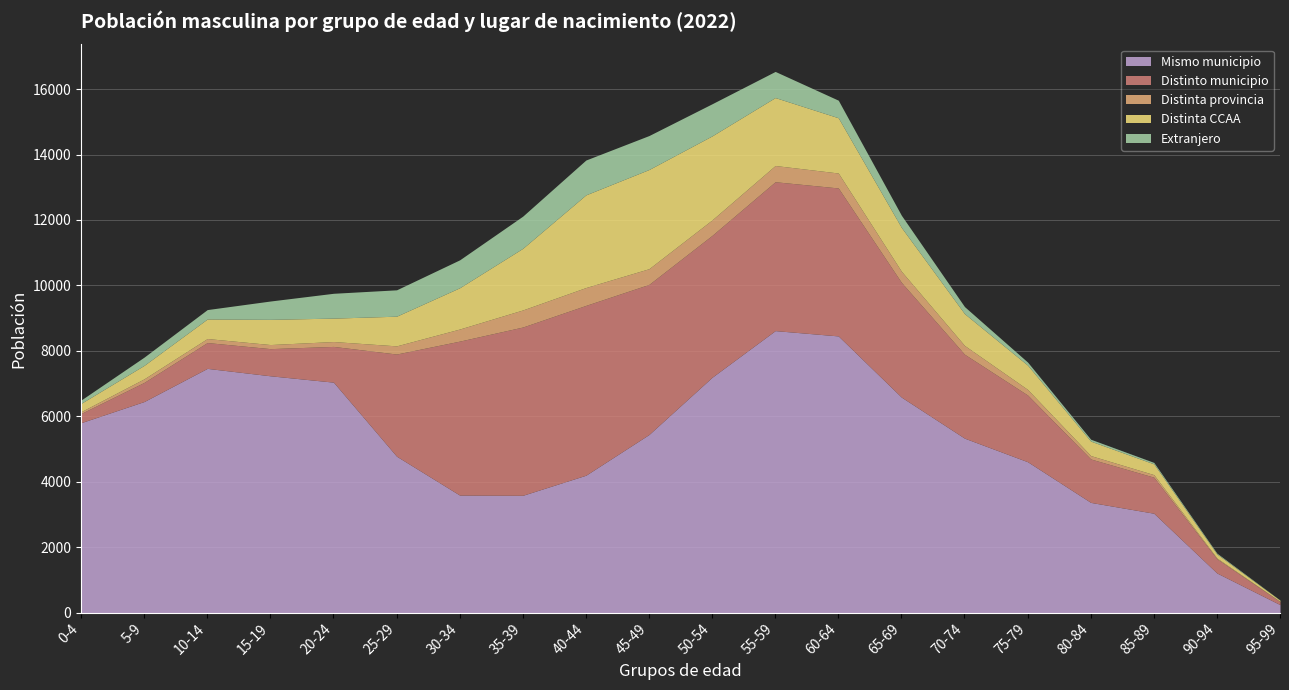

What is the minimum value shown in the chart?

6